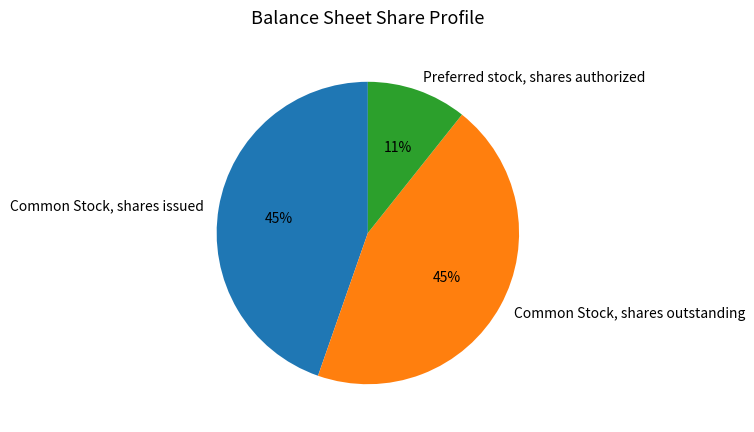

True or false: Common Stock, shares issued accounts for 45% of the total.

True